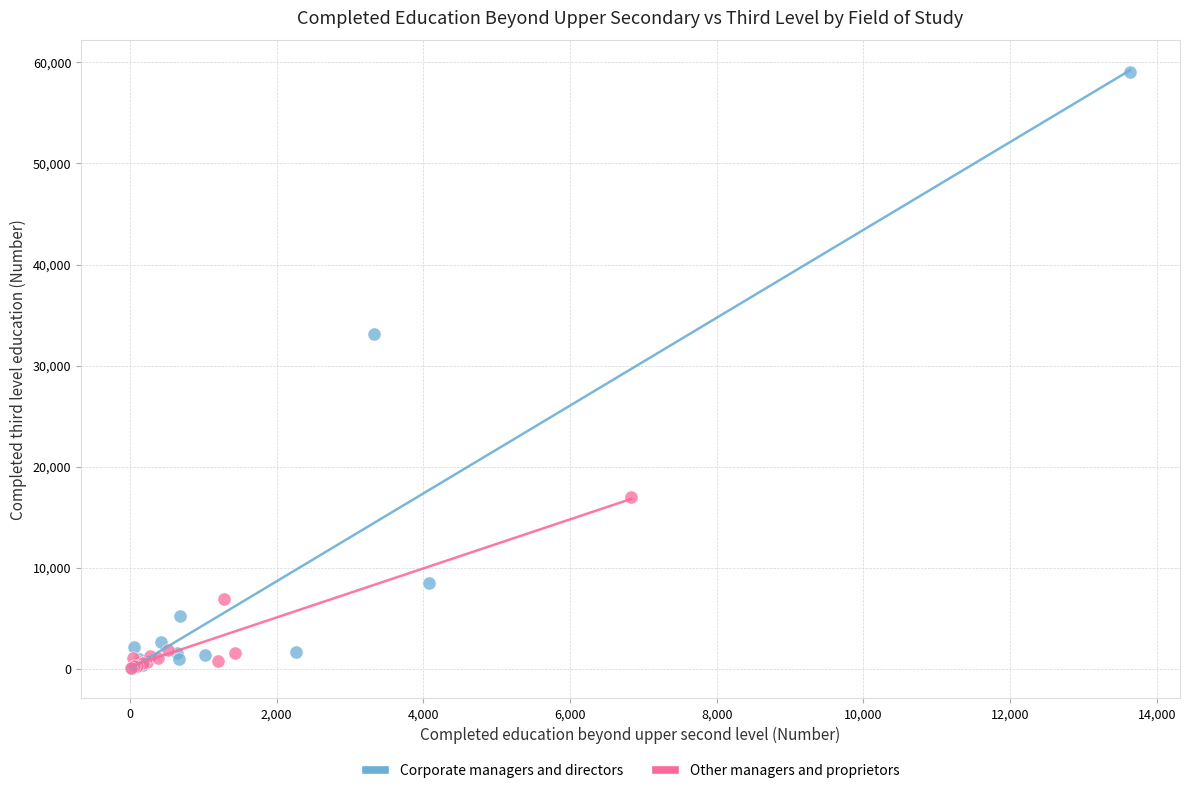

Which series has the widest spread of Y values?

Corporate managers and directors